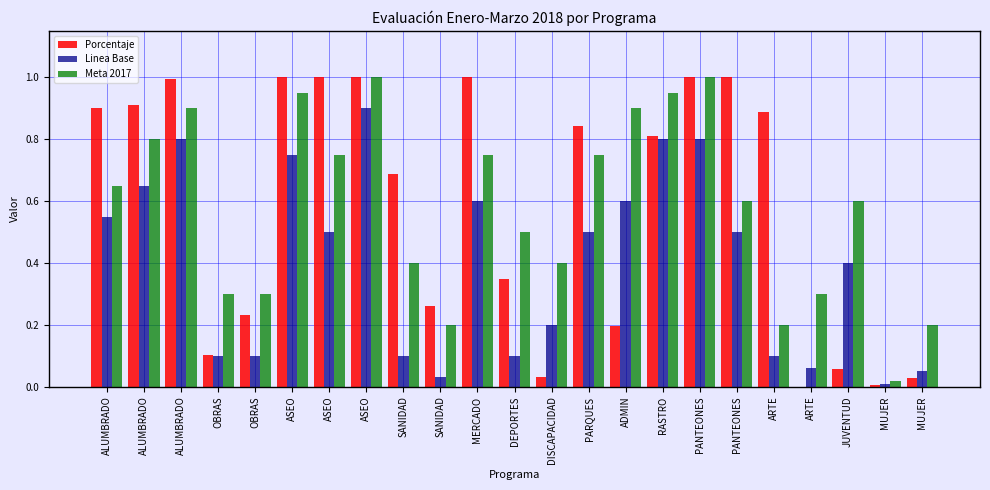

At how many categories does at least one series exceed 0?

23